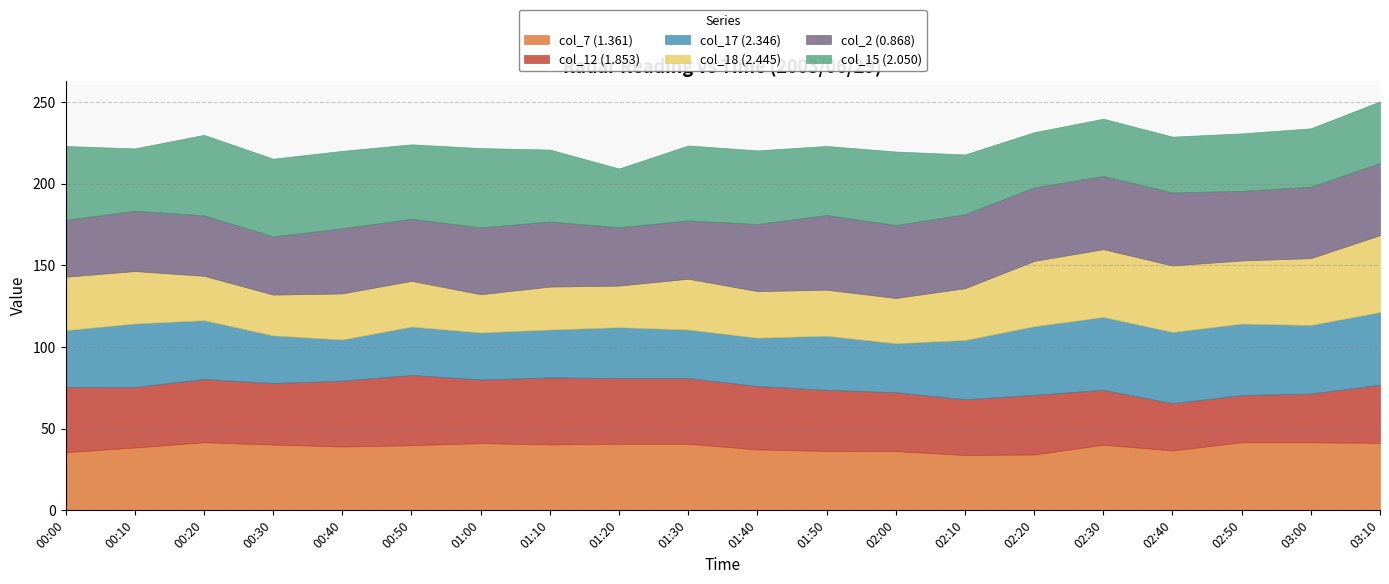

What is the greatest value displayed?

49.3